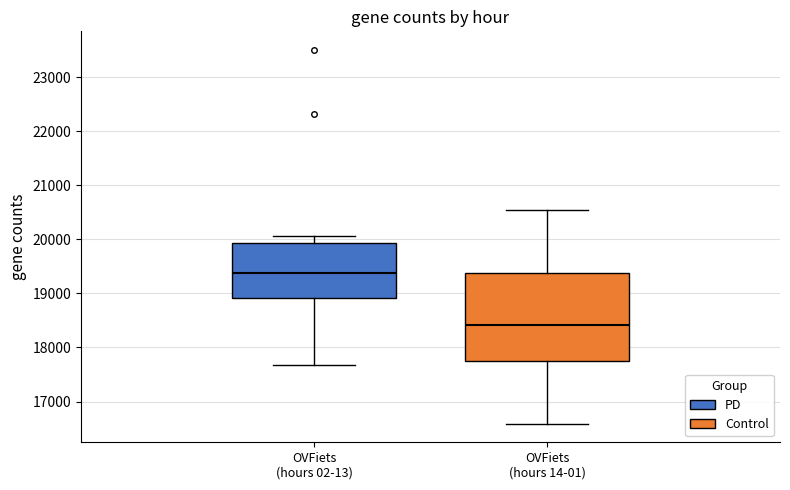

Comparing the boxes themselves (not the whiskers), which one is the tallest?

OVFiets (hours 14-01)